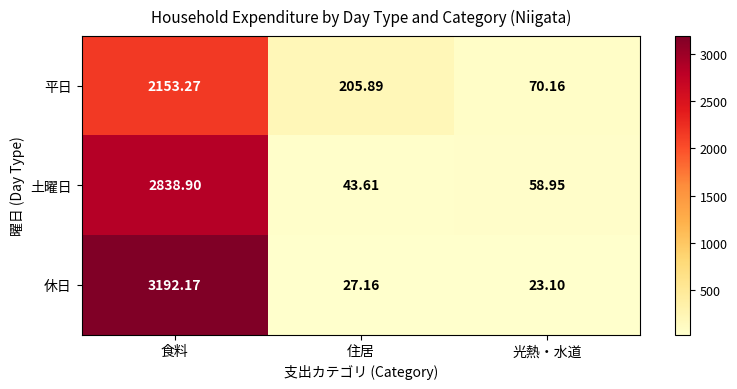

Which series has the largest range (max minus min)?

休日